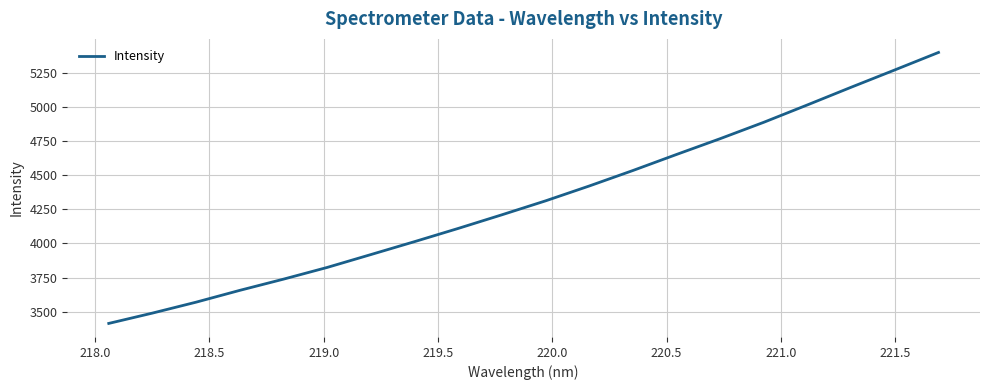

Count the number of data series in this chart.

1